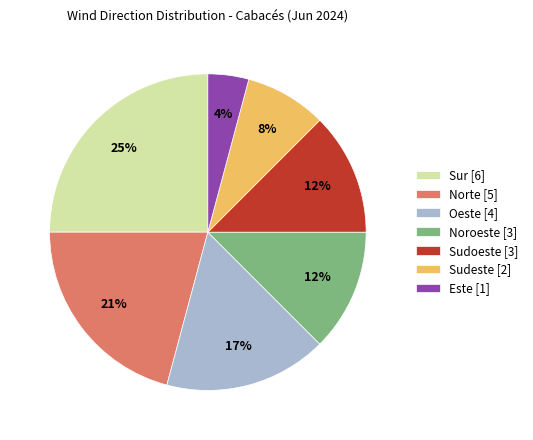

What is the ratio of the value at Sur to the value at Norte?

1.2